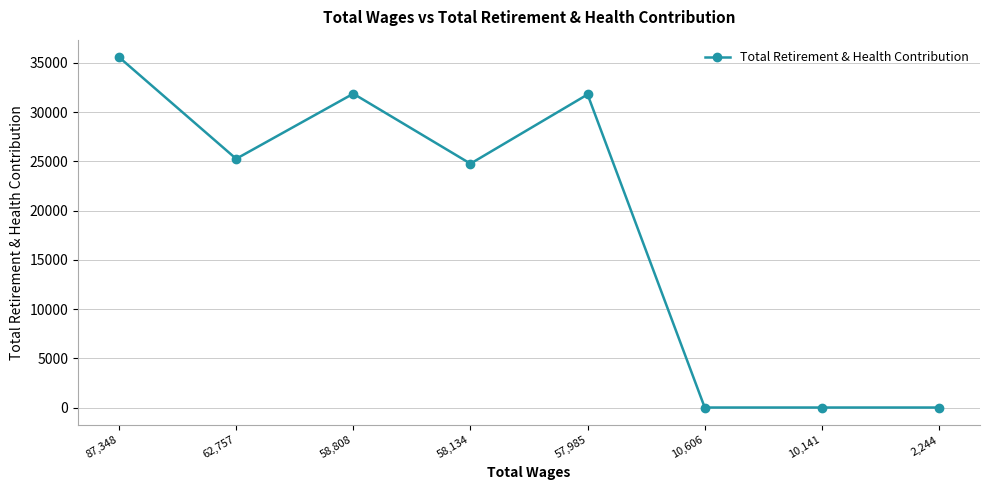

What is the ratio of the value at 62,757 to the value at 58,808?

0.8